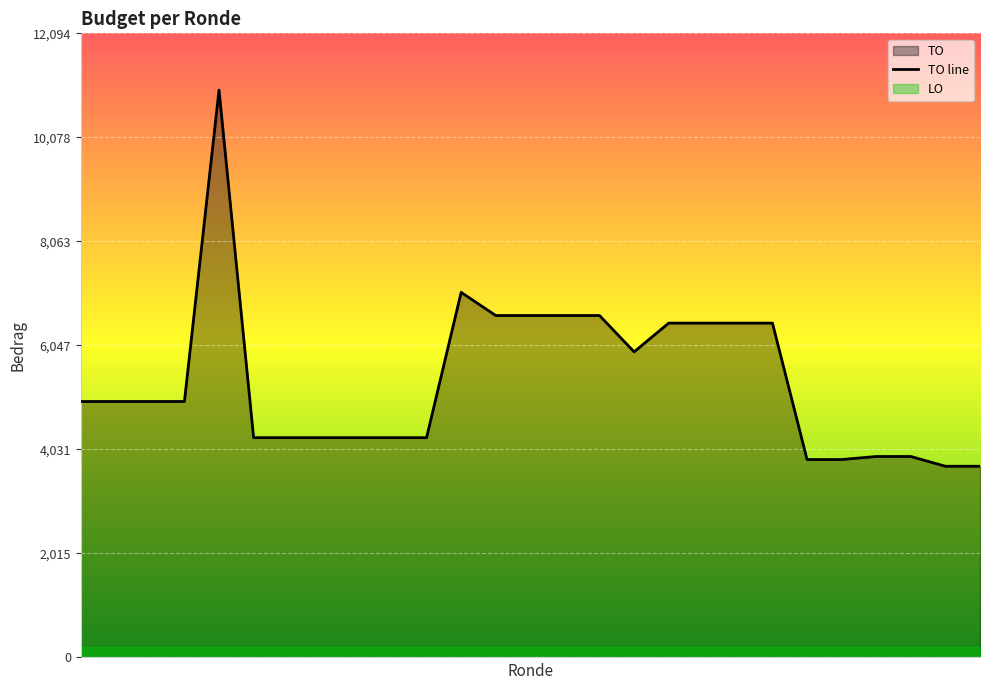

The value at 2022 2de aanpassing goedgekeurd is 1878. True or false?

False